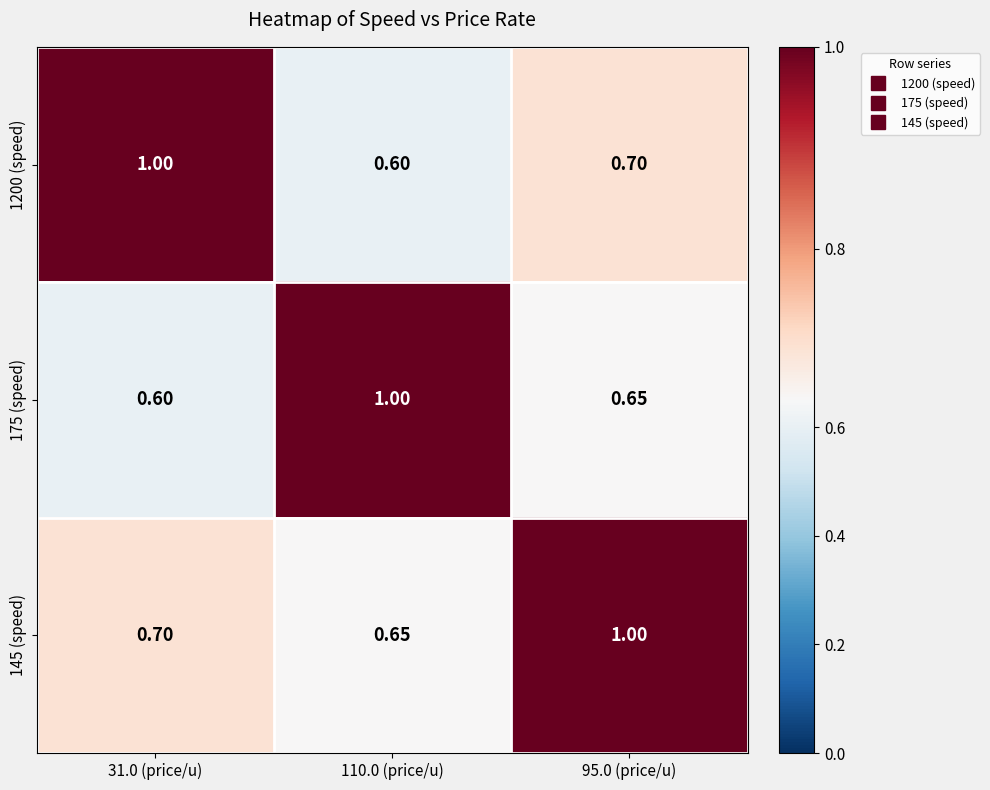

Is the value of 145 (speed) at 31.0 (price/u) greater than the value of 1200 (speed) at 31.0 (price/u)?

No